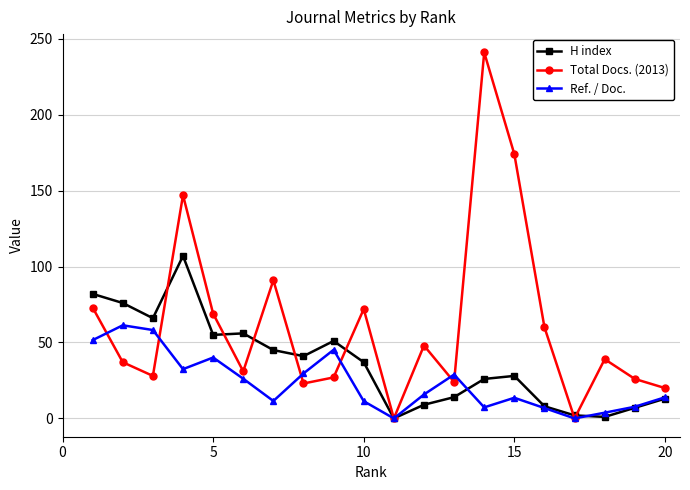

How many data points does each series have?

20